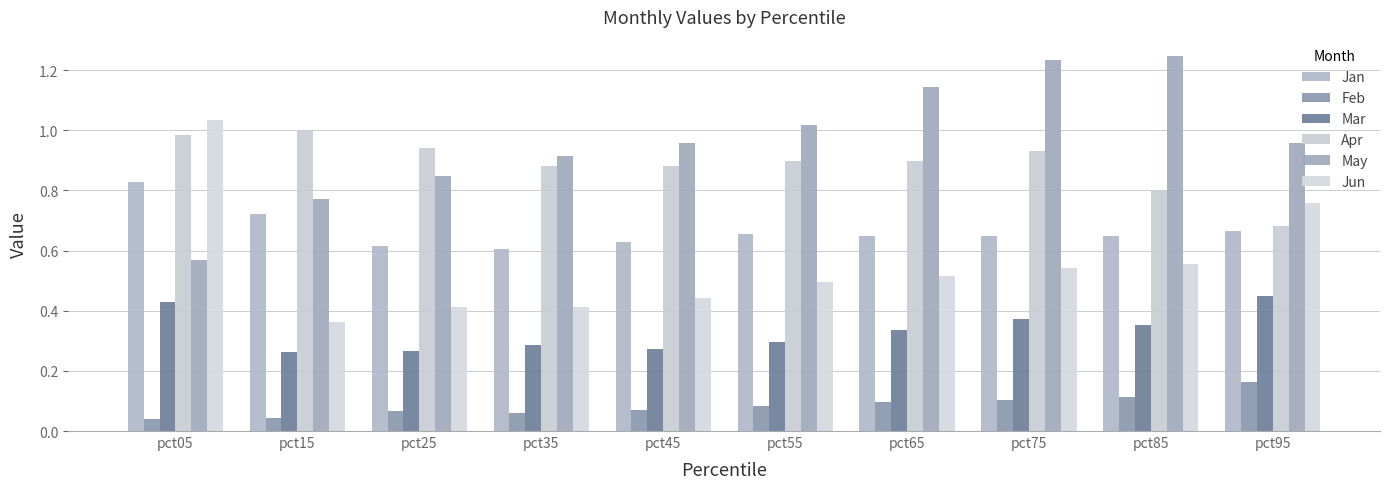

At how many categories does at least one series exceed 0?

10